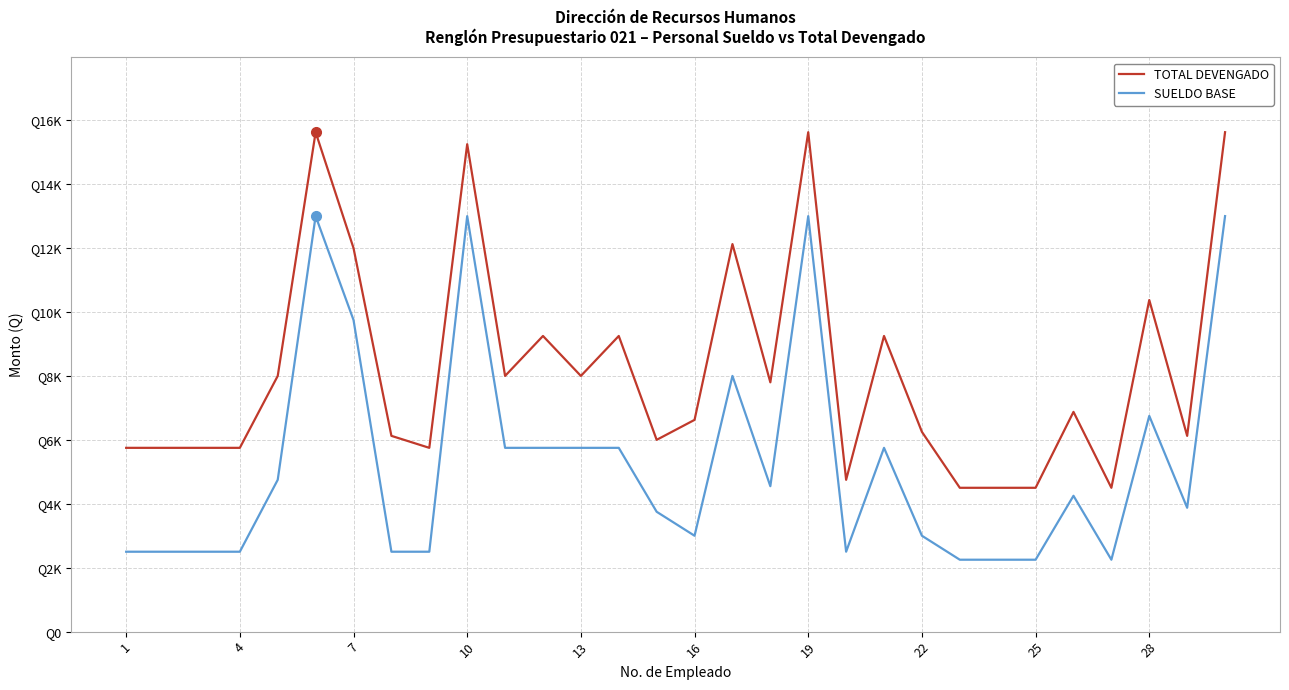

Is this an area chart (filled region under the line)?

No